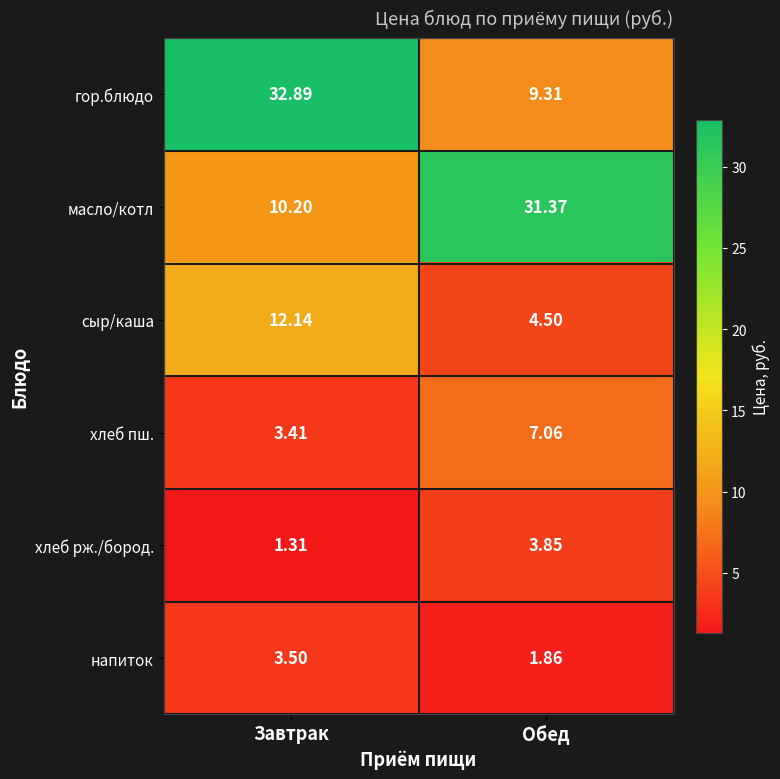

How many distinct data groups are displayed?

6